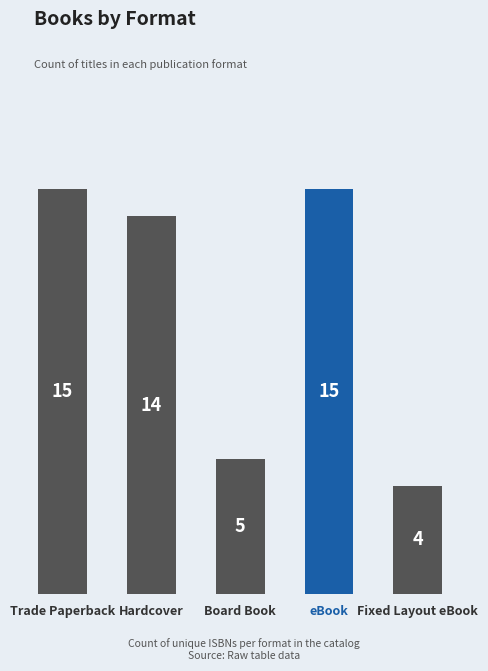

Reading right to left, what are all the values shown in this chart?

4	15	5	14	15